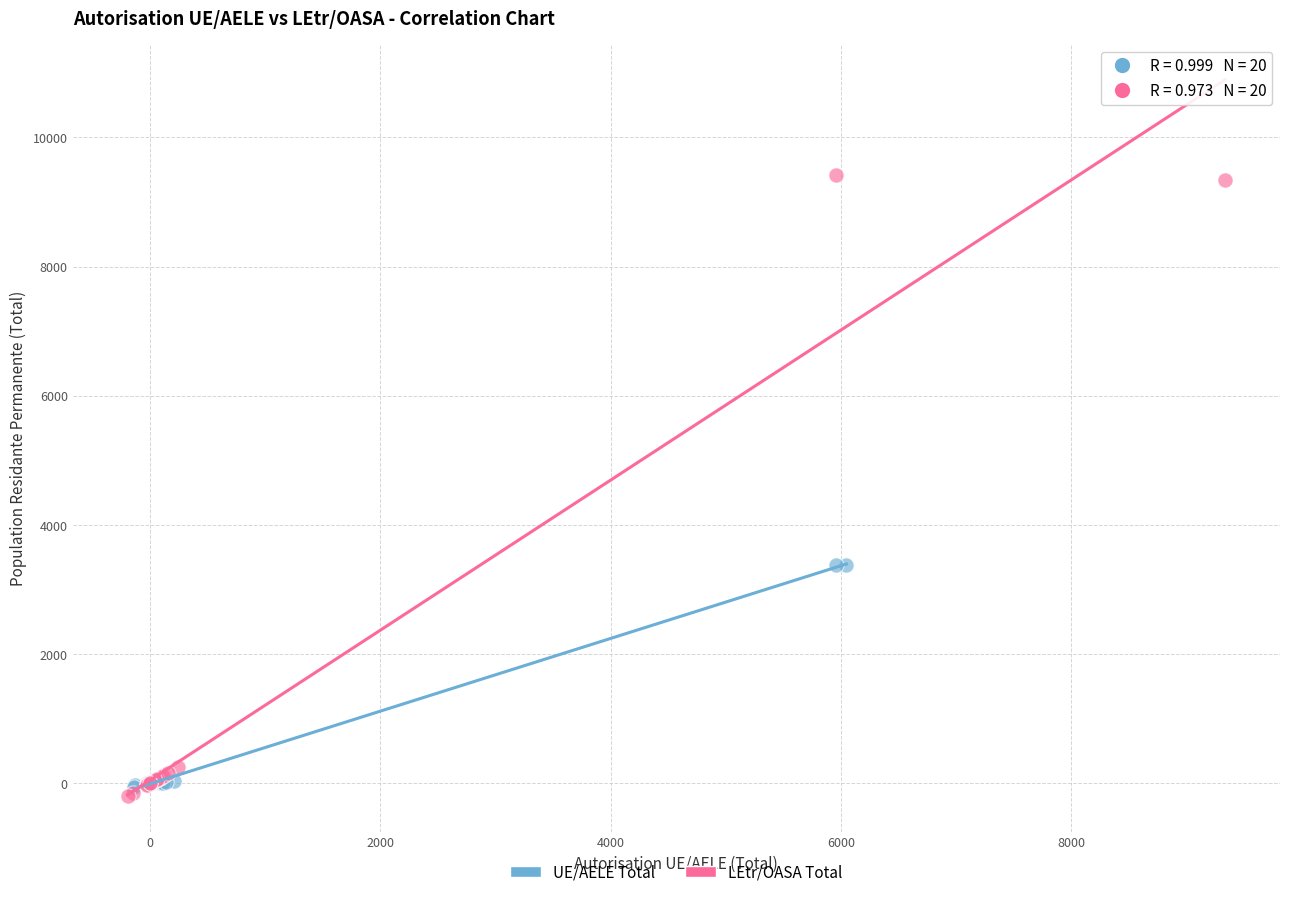

Which series contains the highest Y value?

LEtr/OASA Total